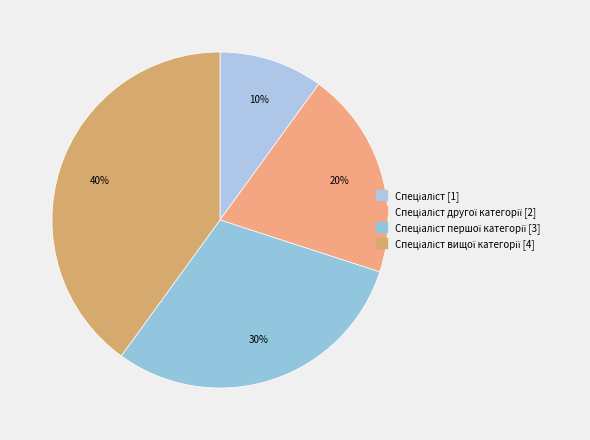

How many segments does this pie chart have?

4